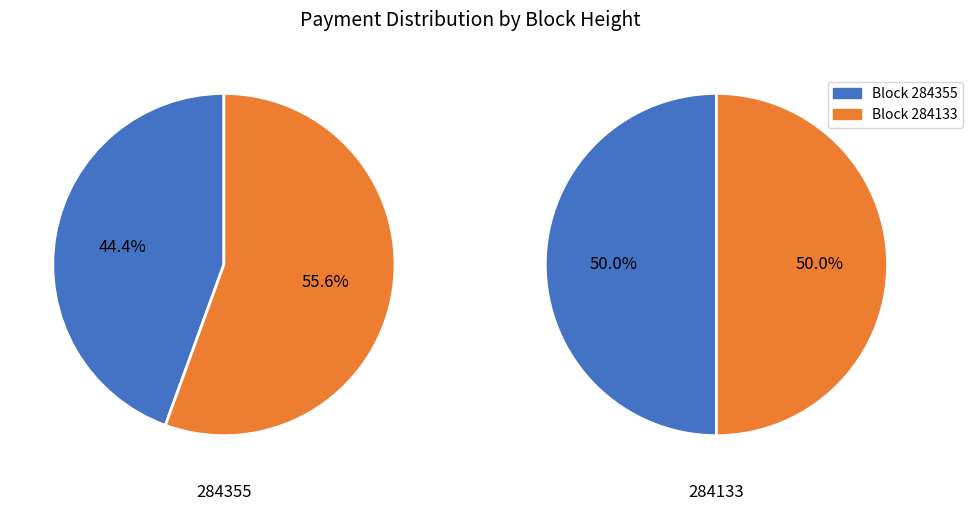

Combined, do 284355 and 284133 account for over 50%?

Yes